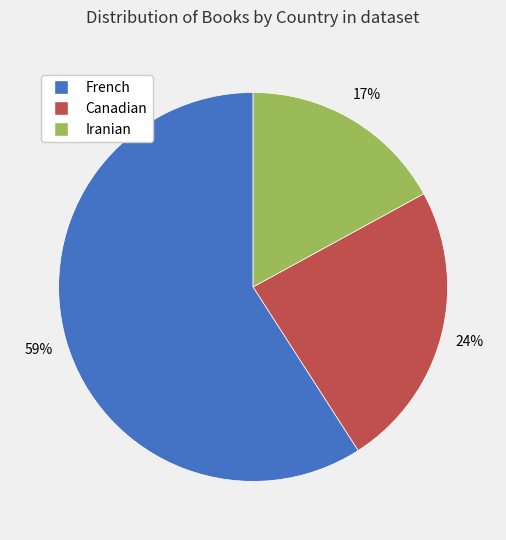

Count the number of slices in the pie.

3